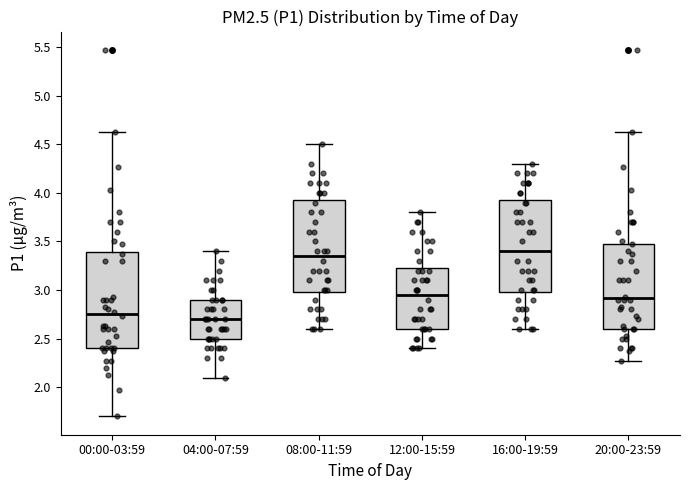

Where does the median line of the box for 12:00-15:59 sit on the y-axis? The values are not printed on the chart, so give them approximately, as read against the axis.

2.95